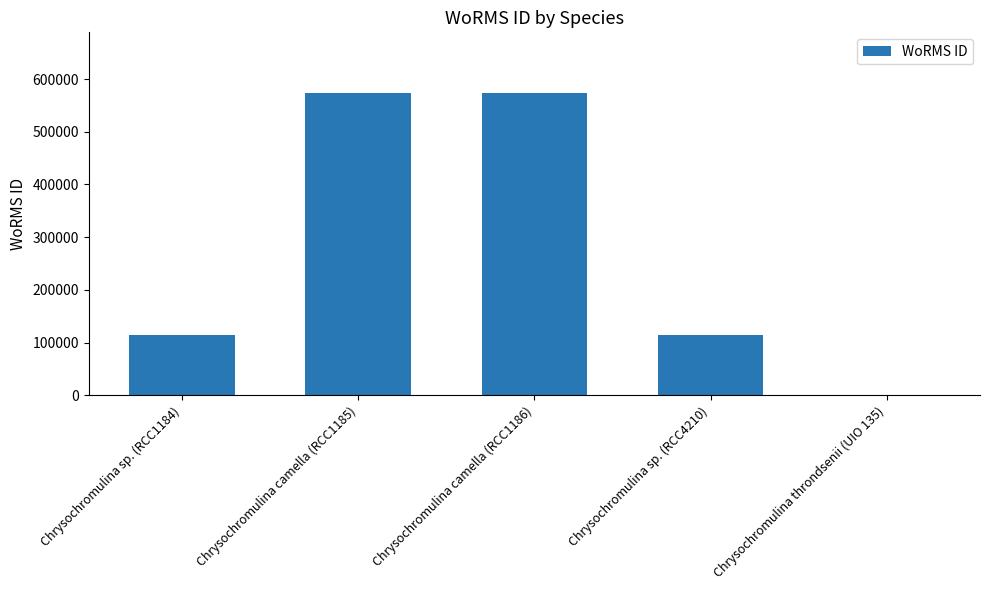

What is the sum of all values?

1377852